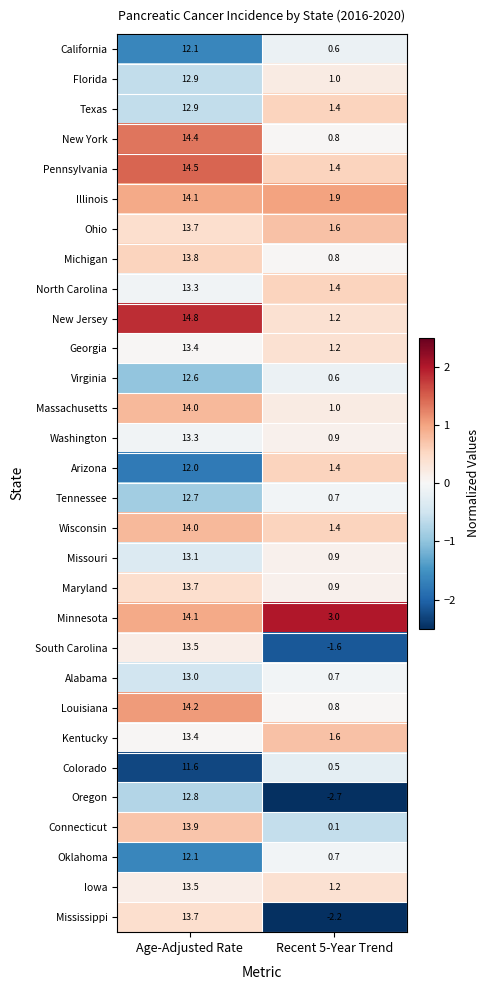

Which series has the largest total across all categories?

Minnesota